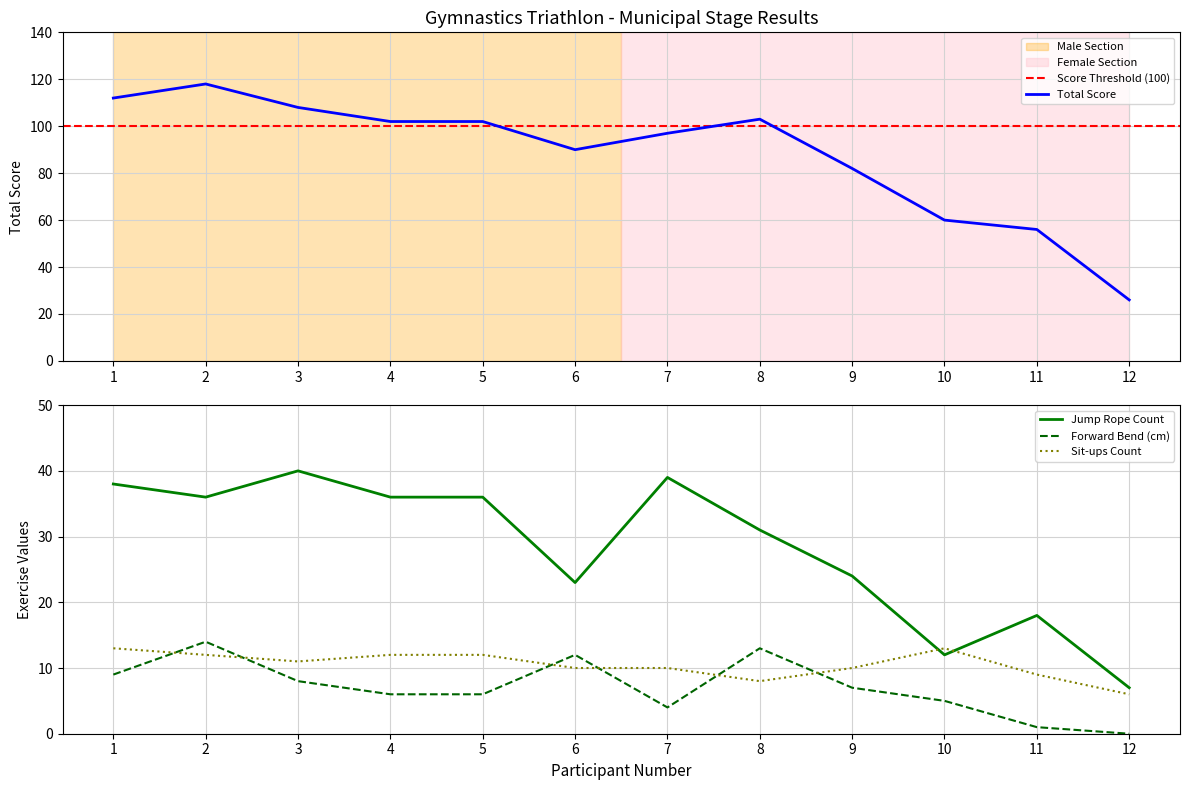

Does the chart have visible grid lines?

Yes